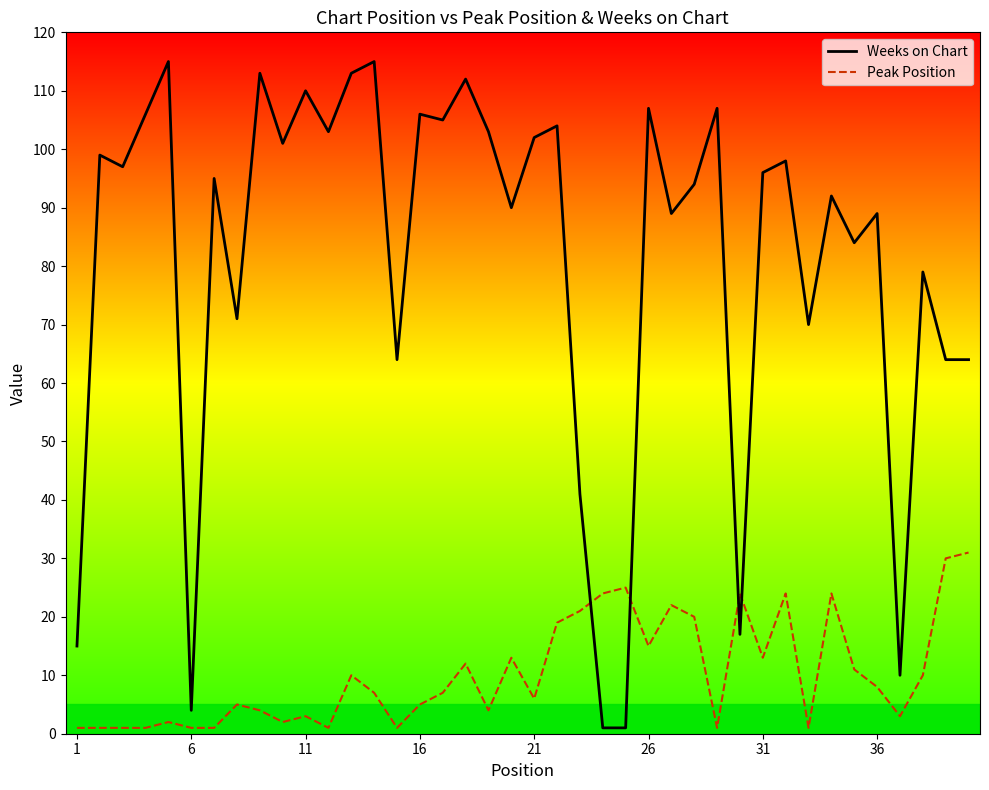

What is the greatest value displayed?

115